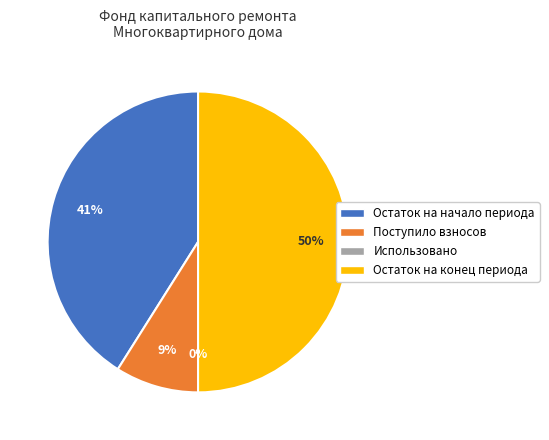

To the nearest percent, what is the combined percentage of Остаток на начало периода and Использовано?

41%